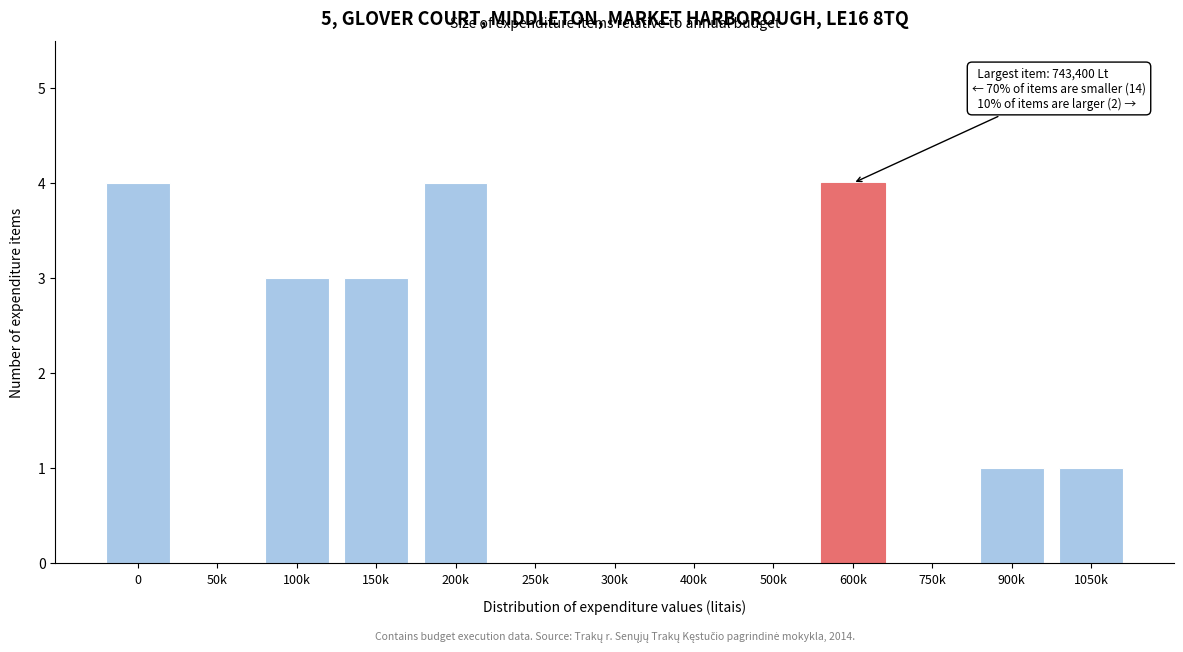

Reading left to right, transcribe all the data shown in this chart.

0=4	50k=0	100k=3	150k=3	200k=4	250k=0	300k=0	400k=0	500k=0	600k=4	750k=0	900k=1	1050k=1